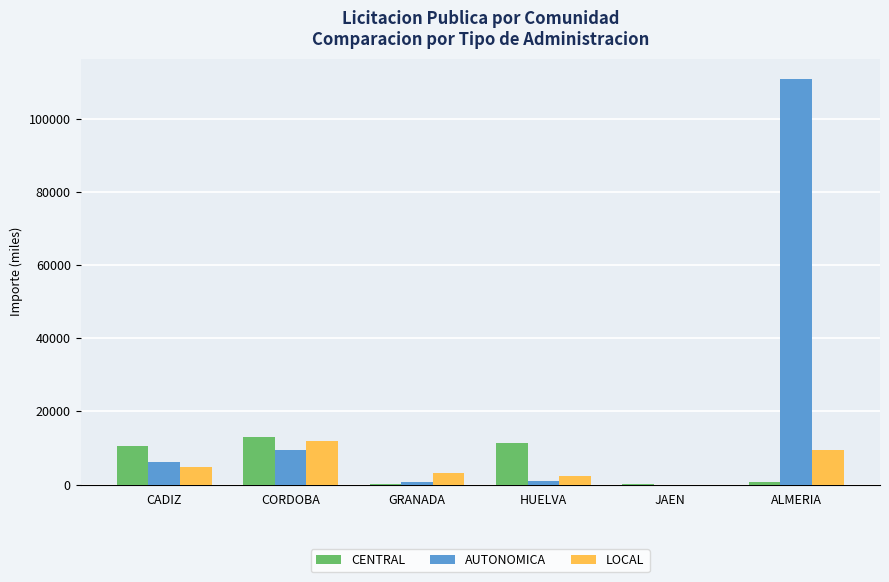

True or false: AUTONOMICA has a value of 9575.3 at CORDOBA.

True